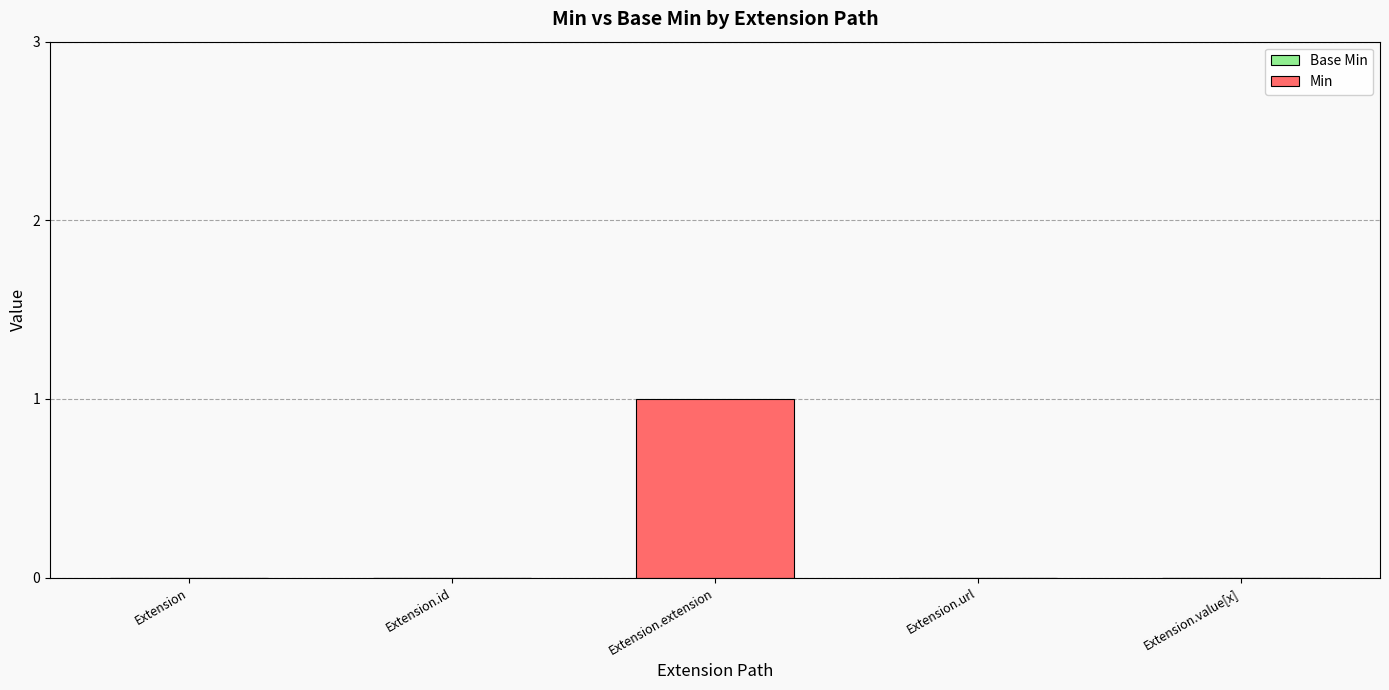

Between Extension.extension and Extension.value[x], which is larger?

Extension.extension